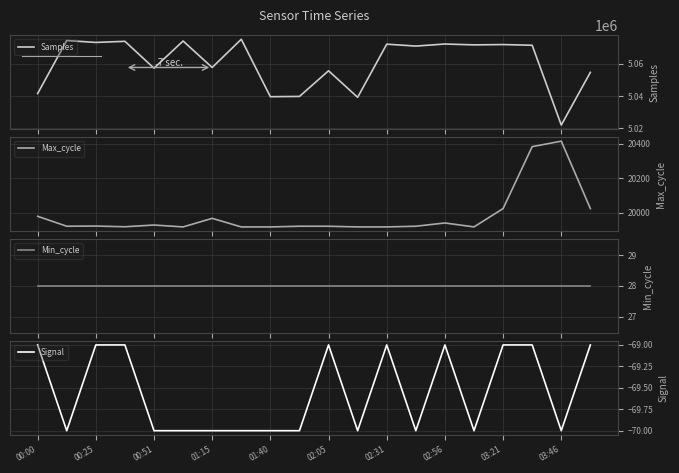

Read the Max_cycle value at 17.

20384